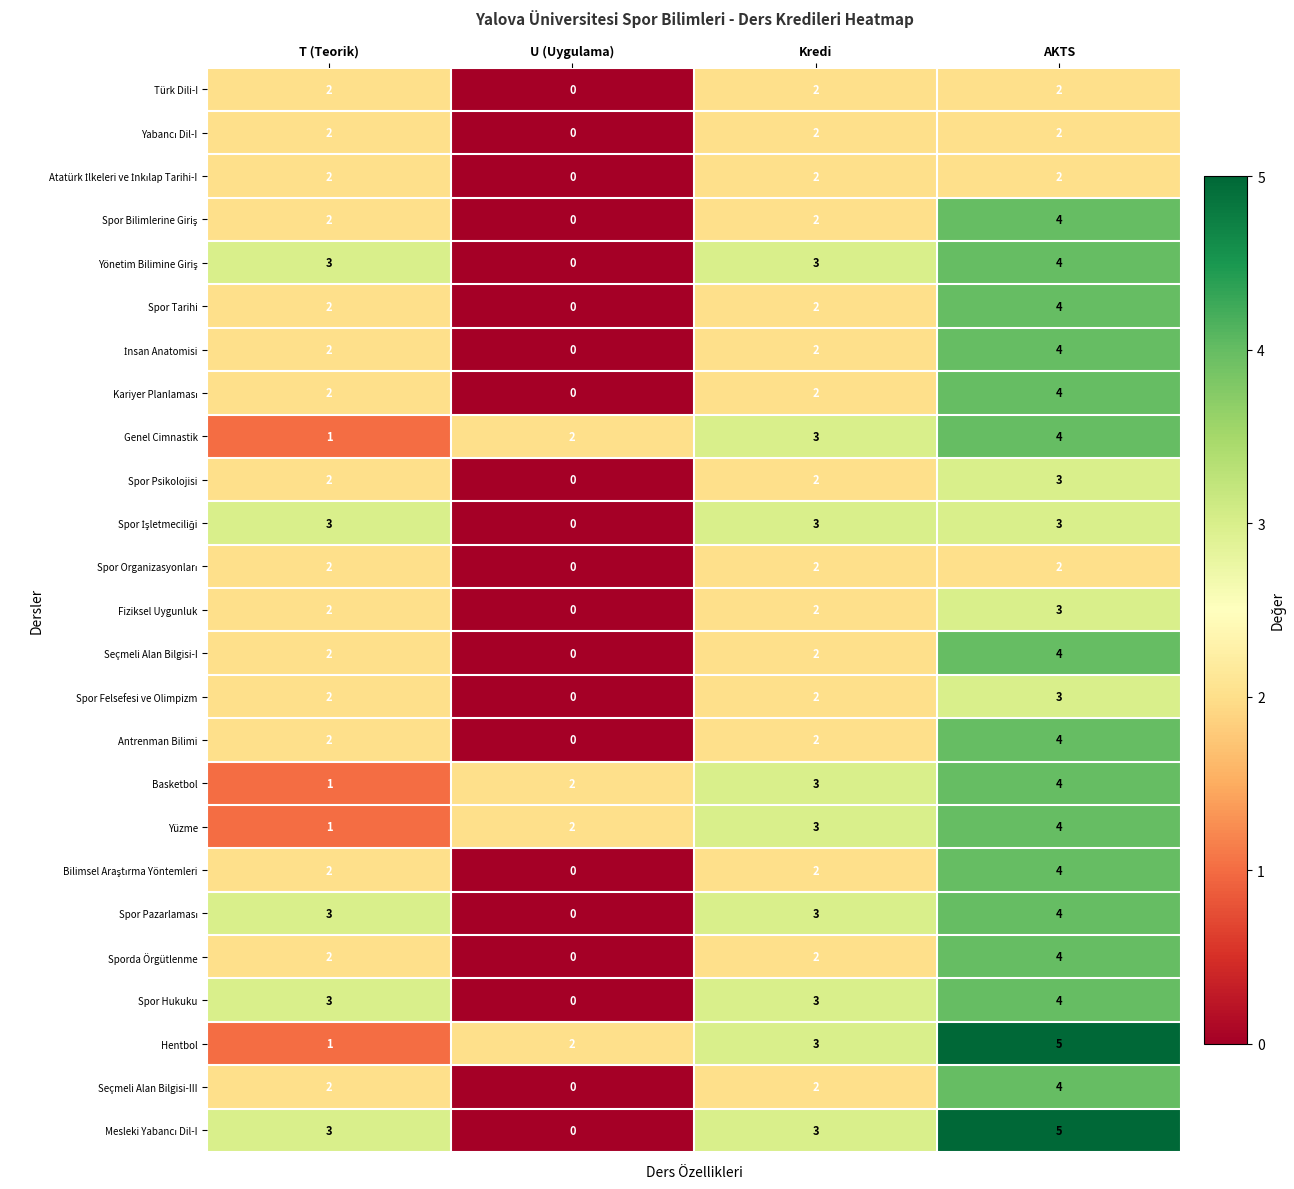

List the labels in order of Genel Cimnastik value, smallest first.

T (Teorik), U (Uygulama), Kredi, AKTS